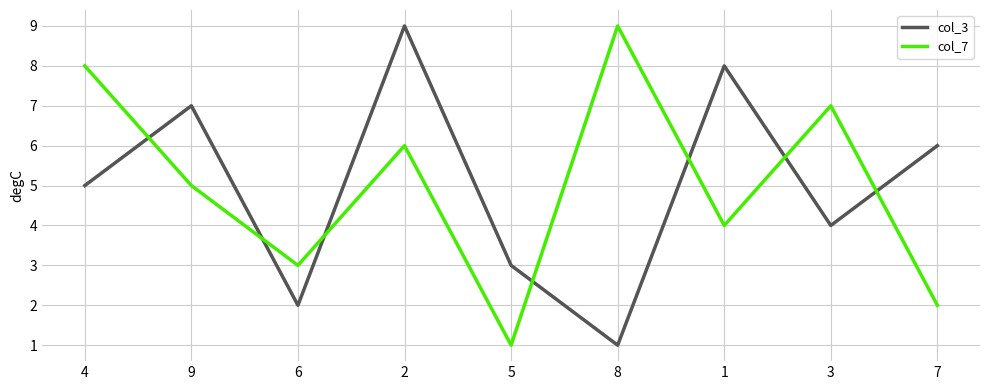

How many values in the col_7 series are below 5?

4